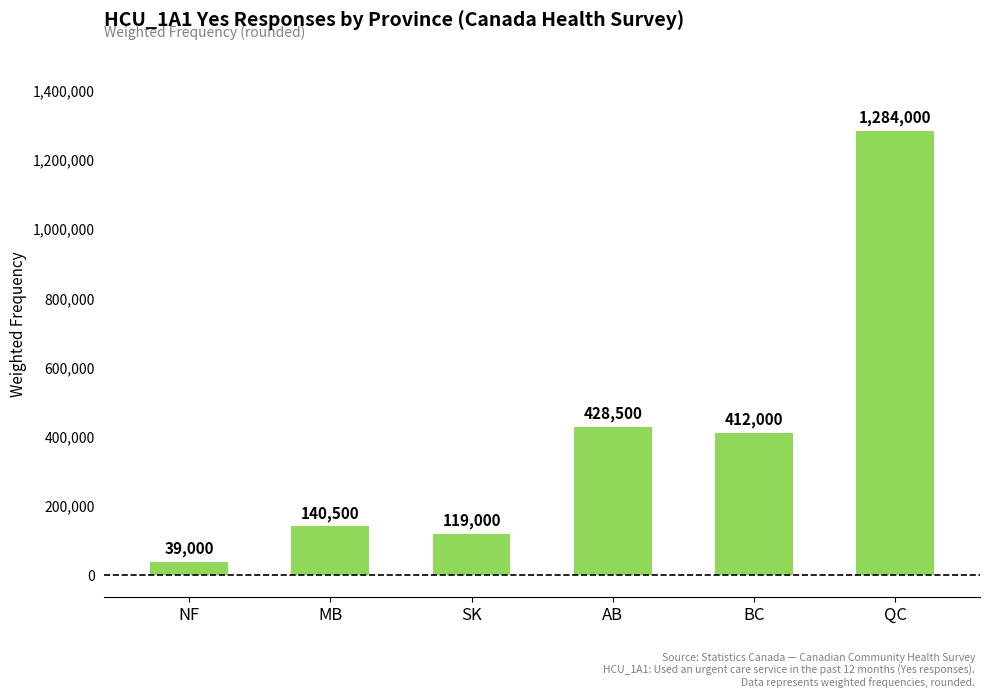

What position from the right is BC?

2